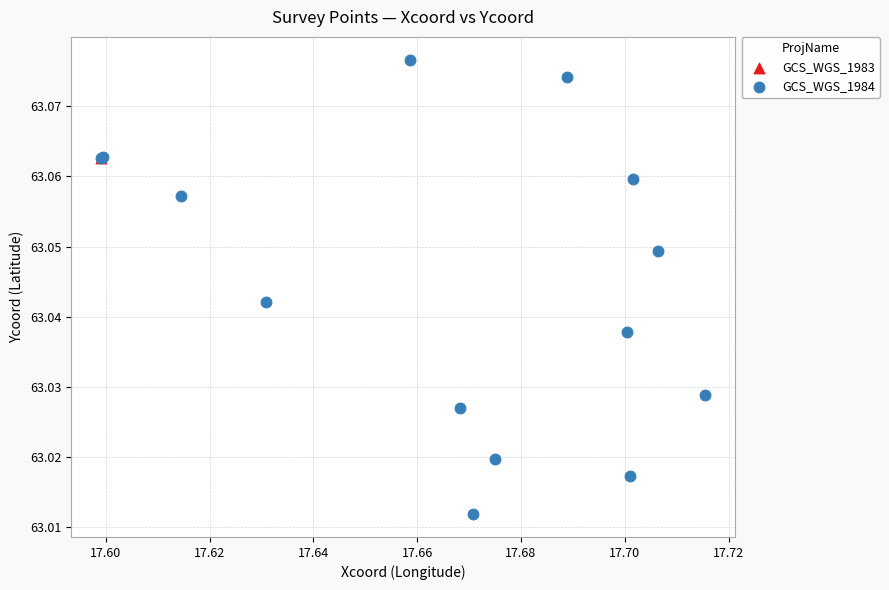

What are all the series names shown in the legend?

GCS_WGS_1983, GCS_WGS_1984